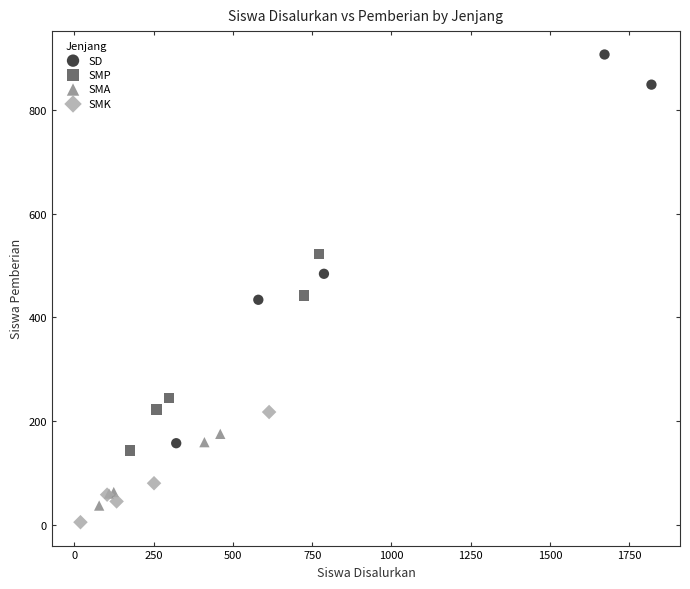

Which series reaches the maximum Y coordinate?

SD